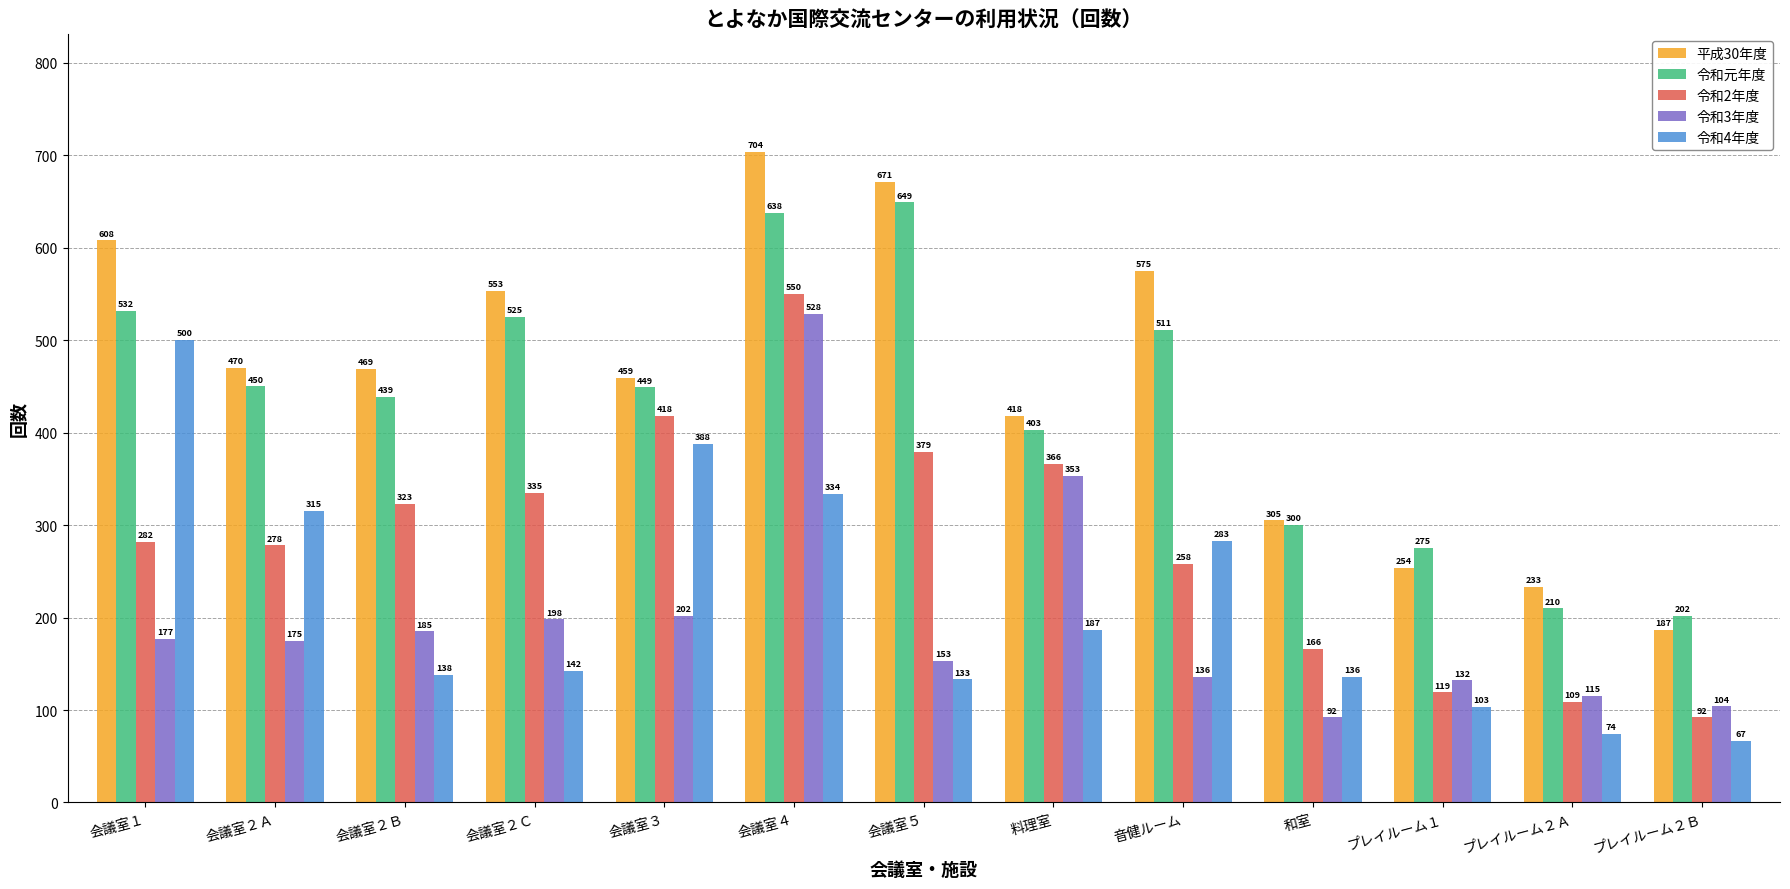

Is it true that 令和3年度 equals 201 at プレイルーム１?

False